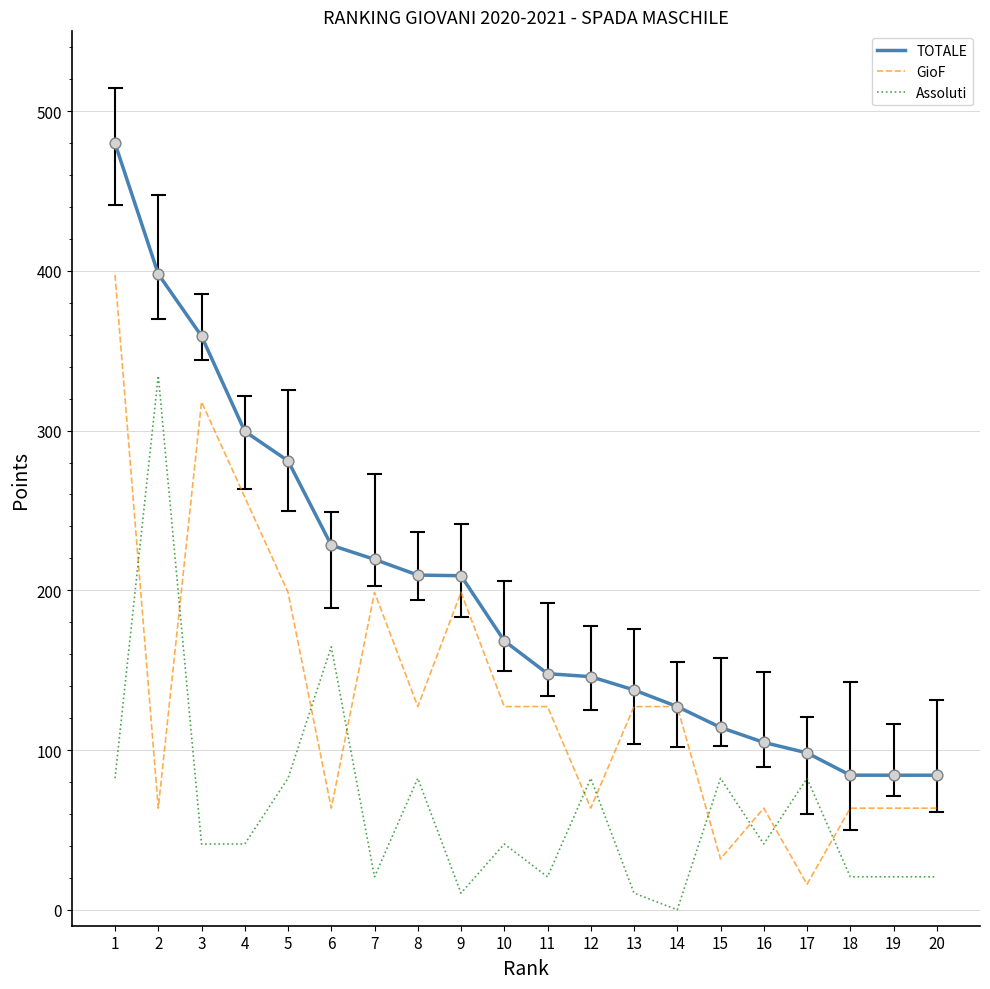

What is the total value across all series at 18?

168.5